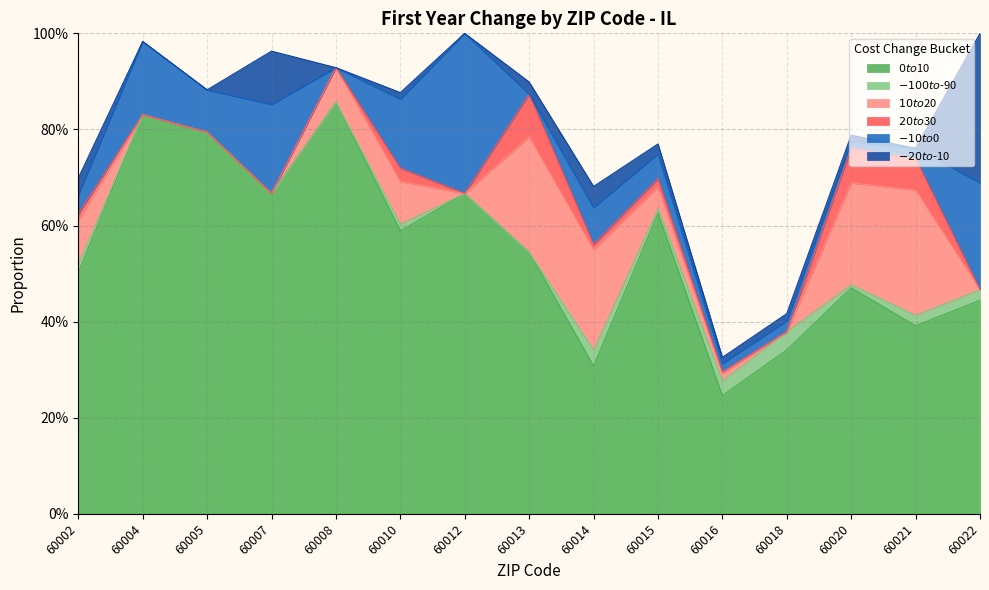

How many lines are shown in the chart?

6